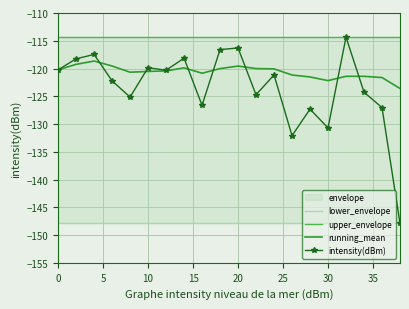

What is the lowest value of the intensity(dBm) series?

-147.9